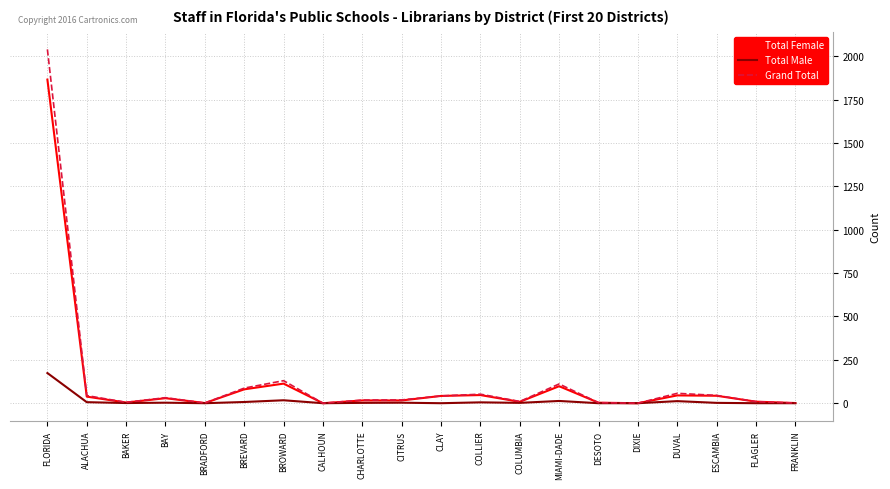

Which series changed the most between BREVARD and ESCAMBIA?

Grand Total